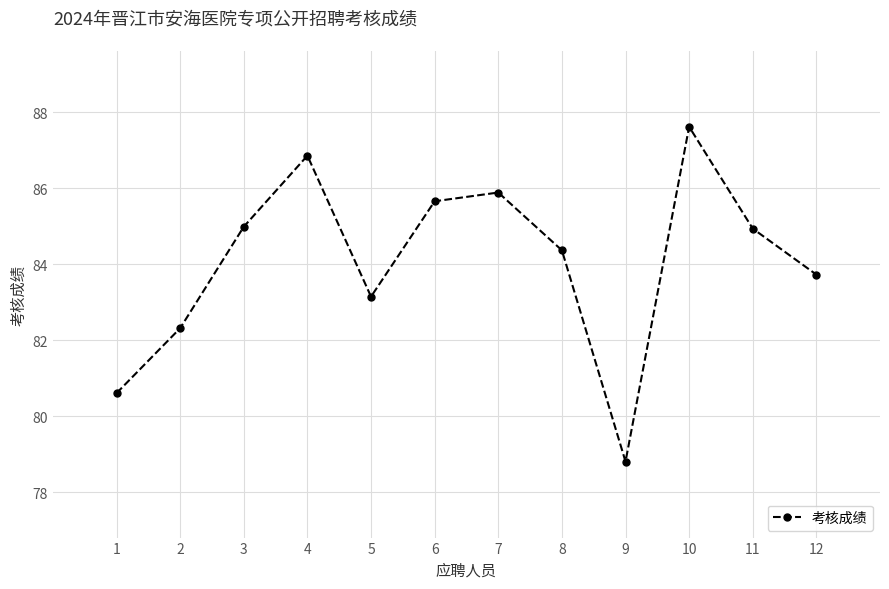

Which category has the highest value across all series?

10